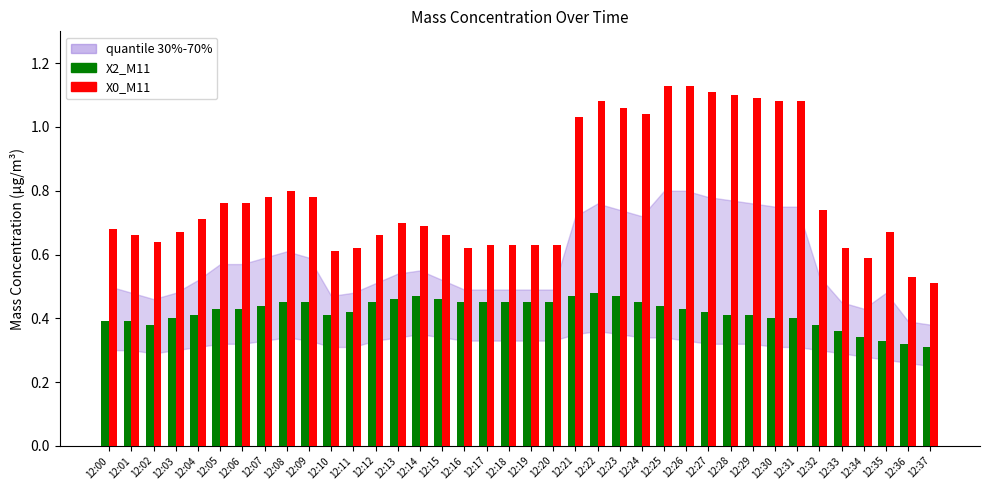

What is the total value across all series at 12:31?

1.5